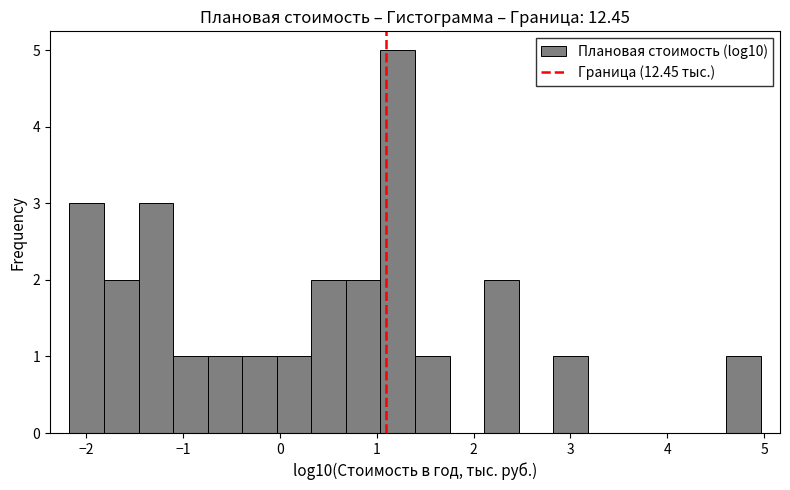

Read against the x-axis, roughly where is the centre of the tallest bar?

1.2